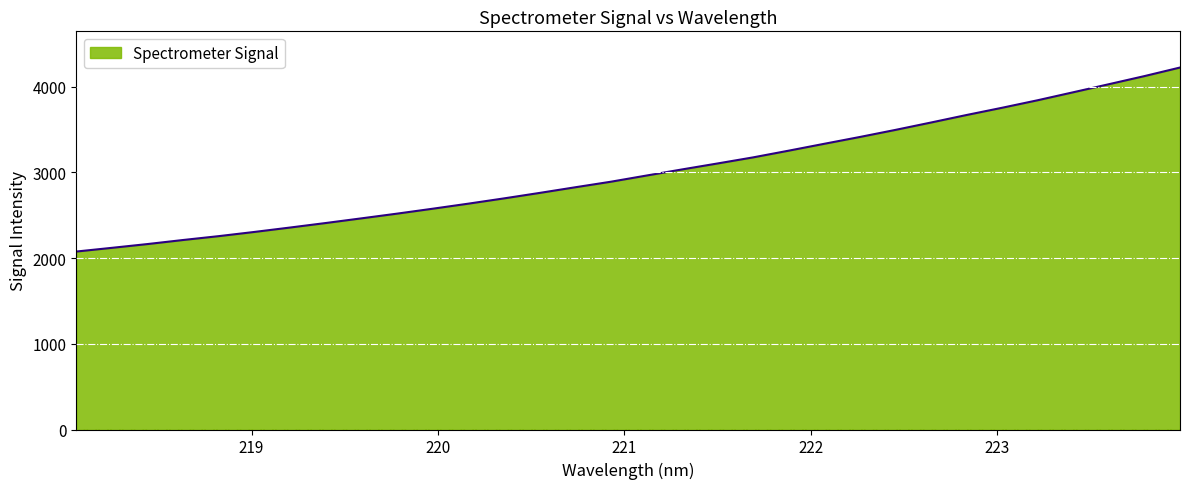

Count the number of data series in this chart.

1